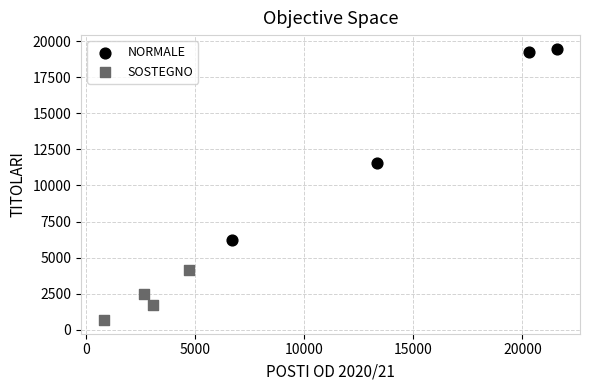

Which series has the largest Y range (max minus min)?

NORMALE